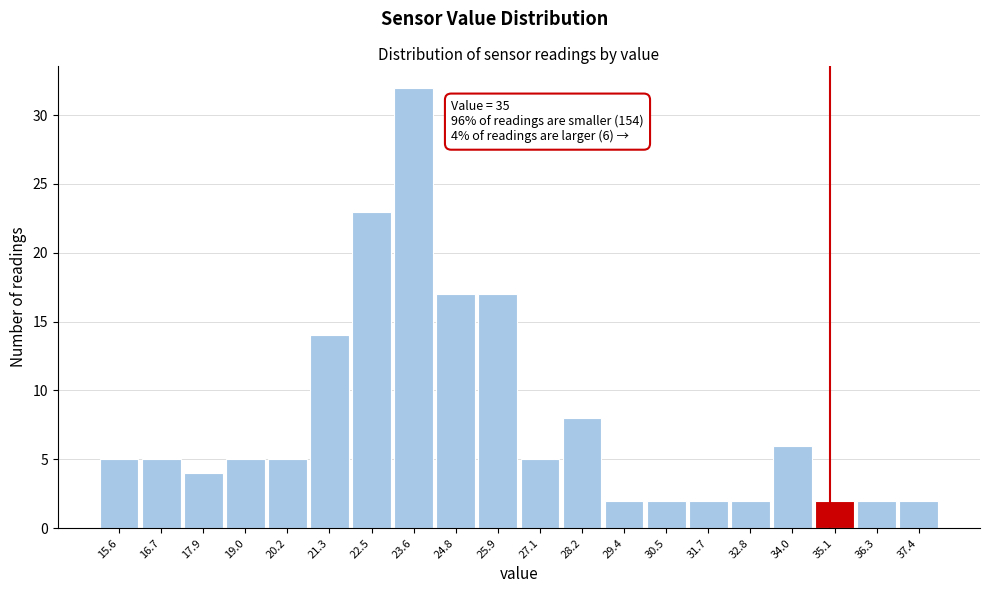

Which range on the x-axis has the tallest bar?

23.05 to 24.20